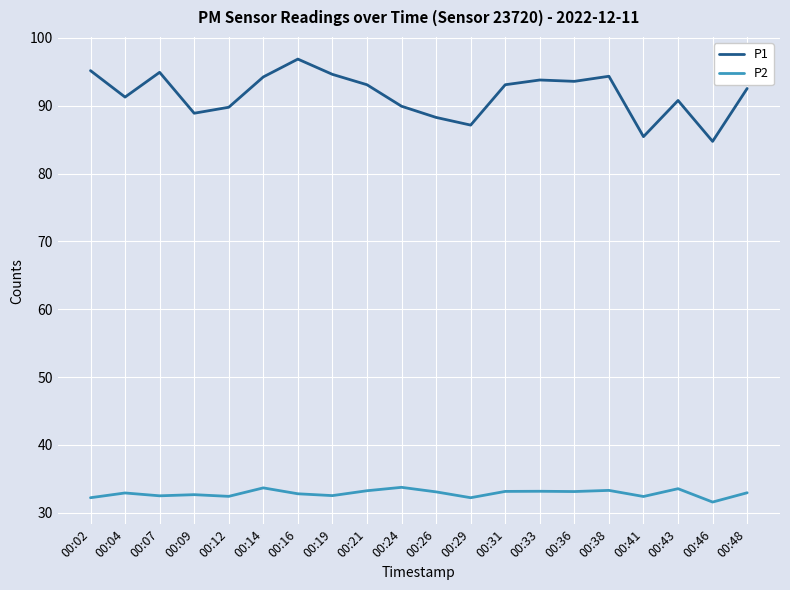

The value of P2 at 00:14 is 44.5. True or false?

False